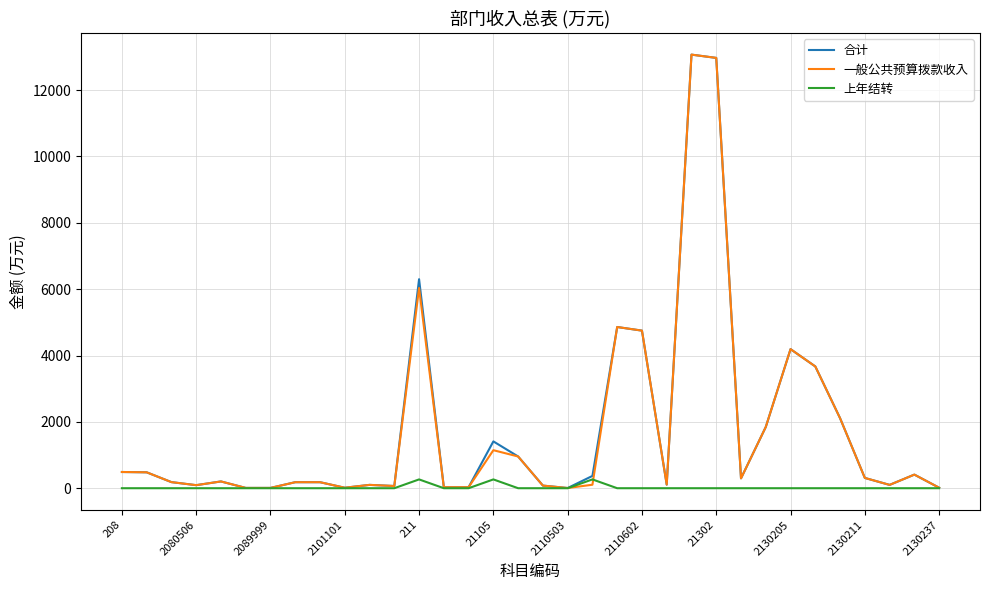

What is the maximum value for 一般公共预算拨款收入?

13069.4